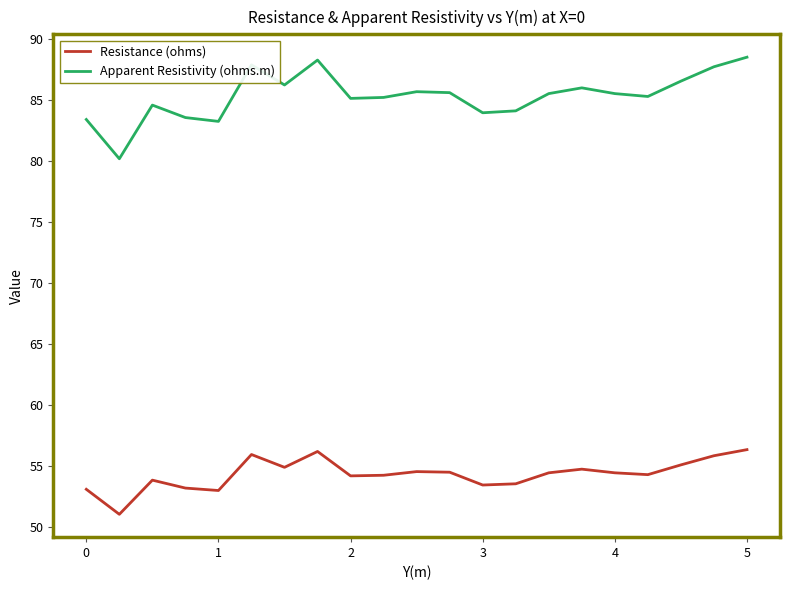

What is the difference between the maximum and minimum values in the Apparent Resistivity (ohms.m) series?

8.3